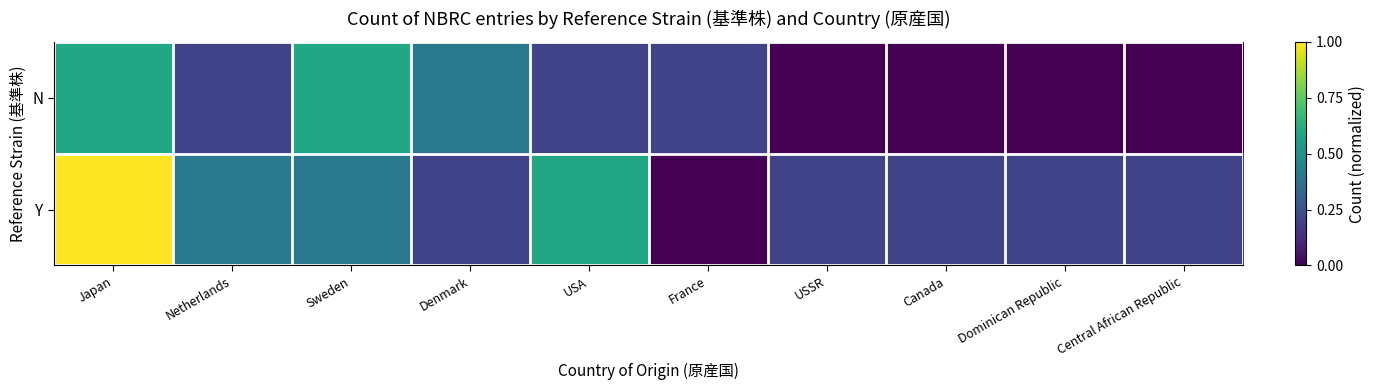

At how many categories does at least one series exceed 0?

10